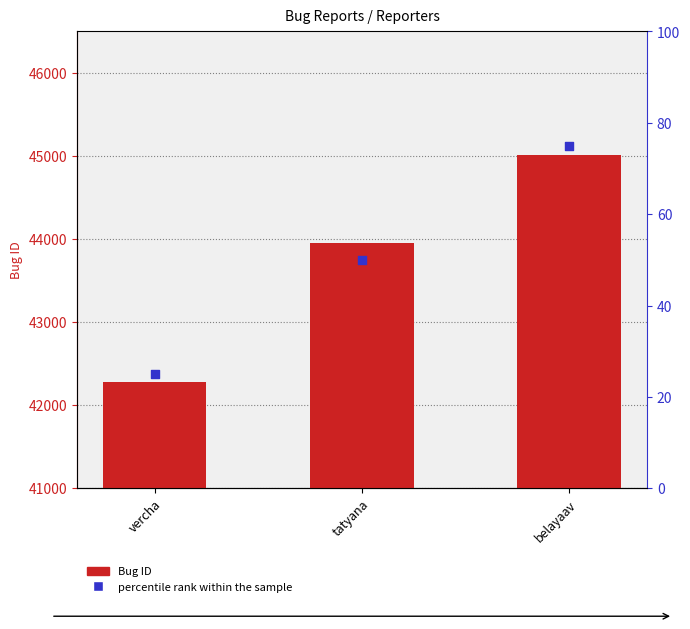

Which series contains the highest Y value?

Bug ID